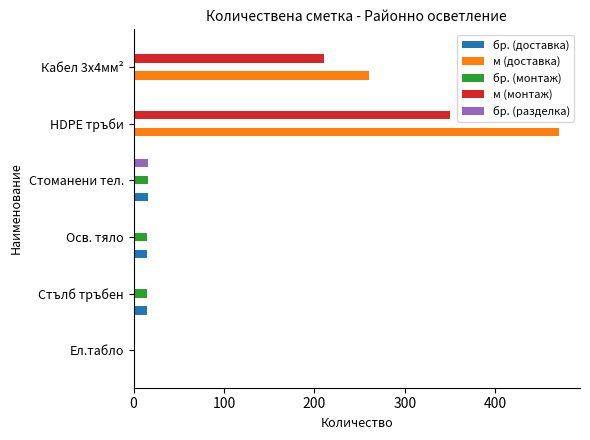

Is it true that м (доставка) equals 247 at Стоманени тел.?

False